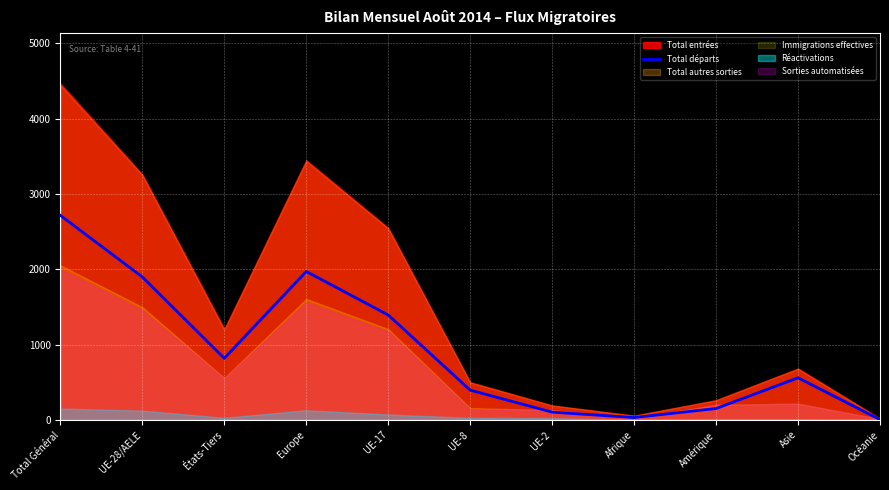

At which category does the data reach its first local peak?

Europe